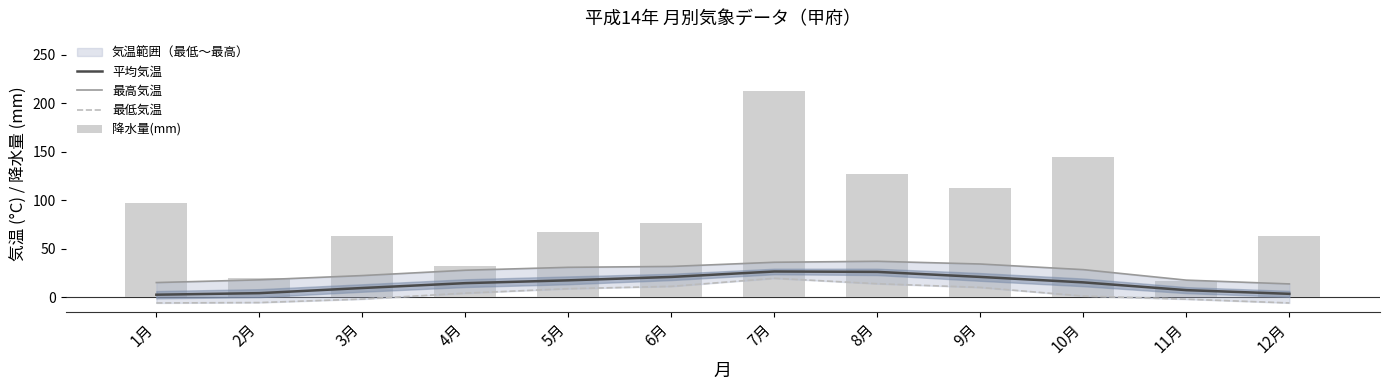

What is the difference between the maximum and minimum values in the 最低気温 series?

25.4